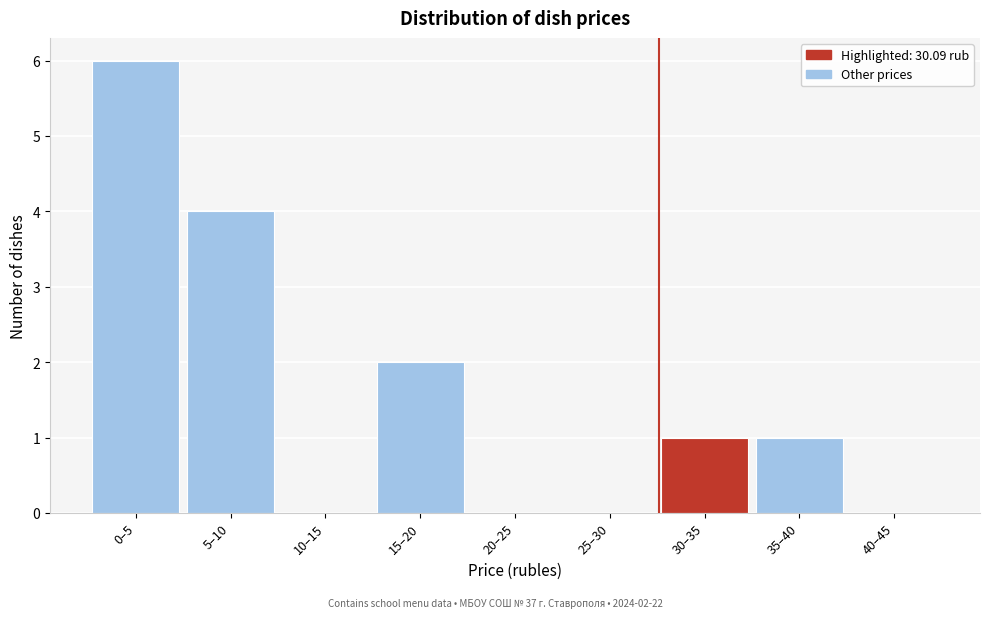

Reading left to right, transcribe all the data shown in this chart.

0–5=6	5–10=4	10–15=0	15–20=2	20–25=0	25–30=0	30–35=1	35–40=1	40–45=0